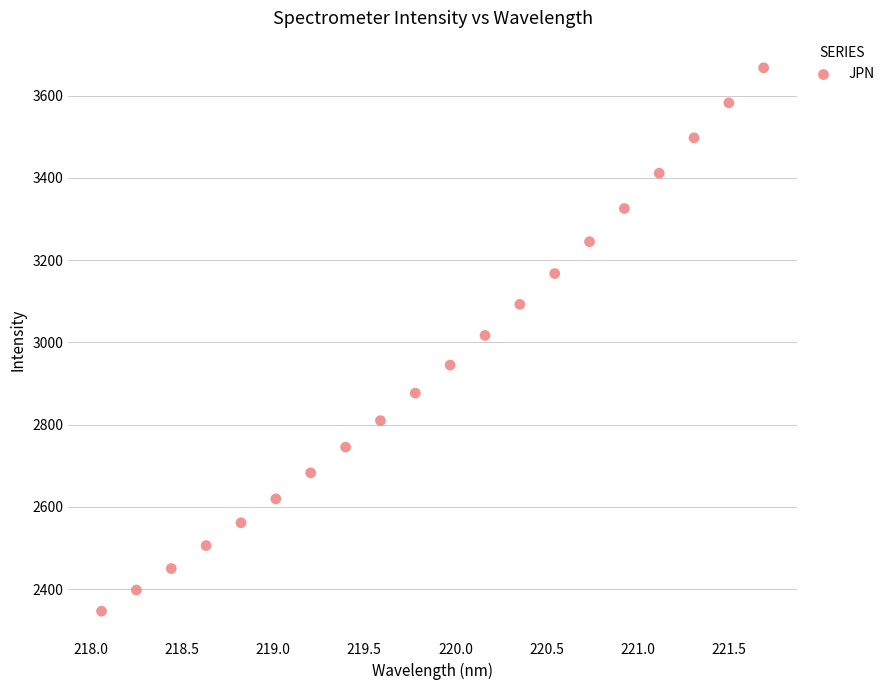

What is the range of X values (max minus min)?

3.6